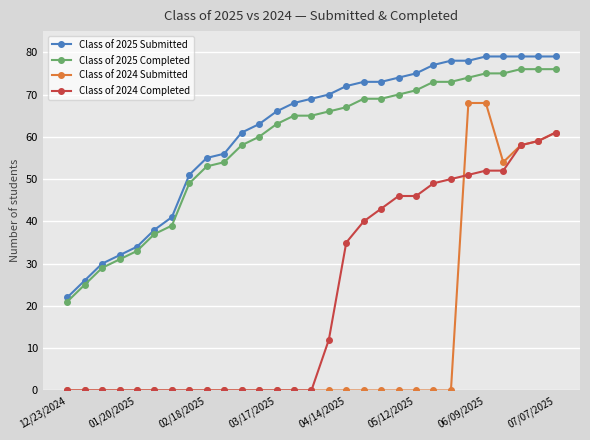

Which series has the largest range (max minus min)?

Class of 2024 Submitted